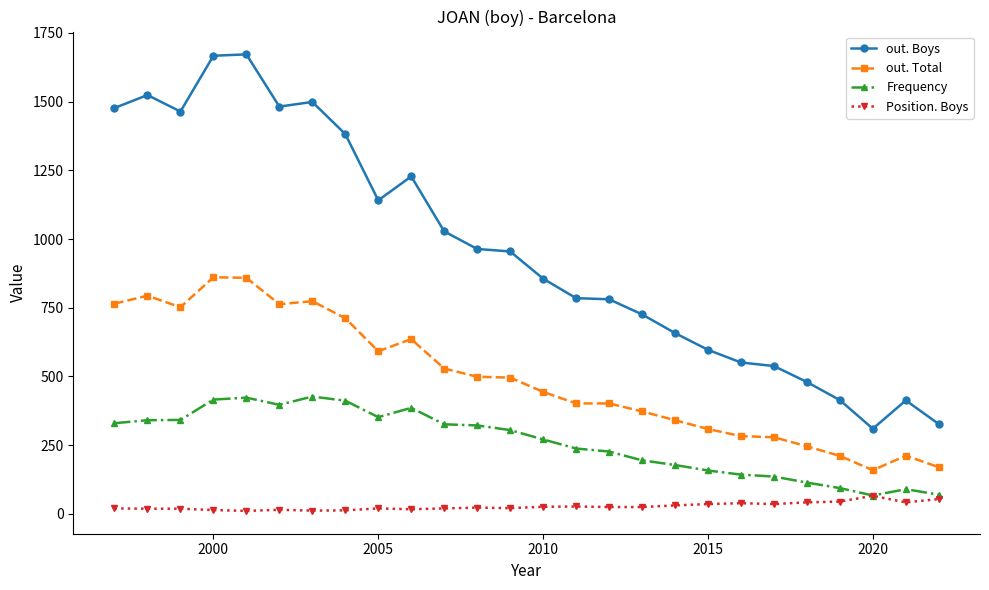

How many distinct data groups are displayed?

4